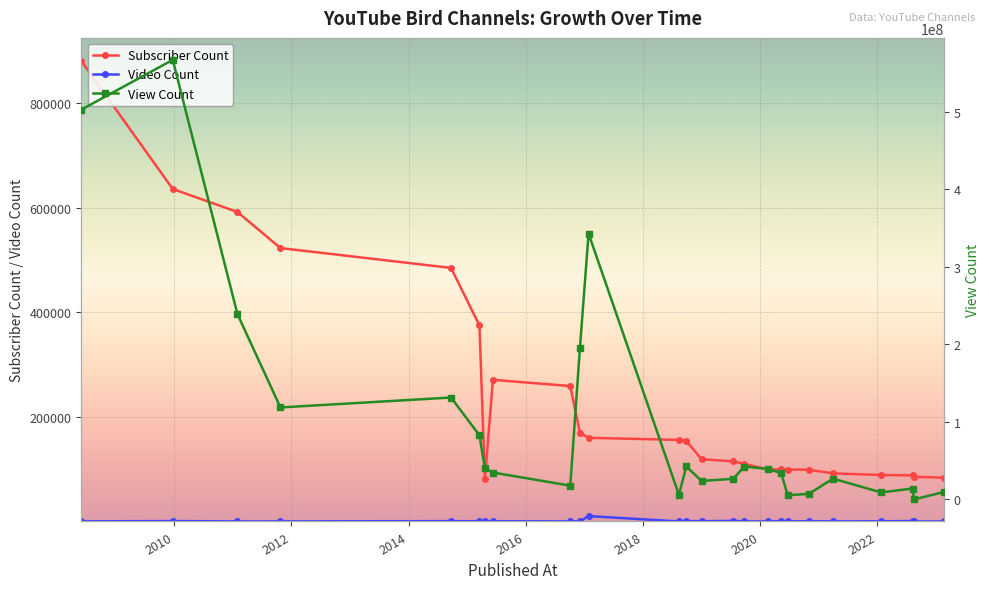

True or false: Subscriber Count and Video Count cross at least once.

False